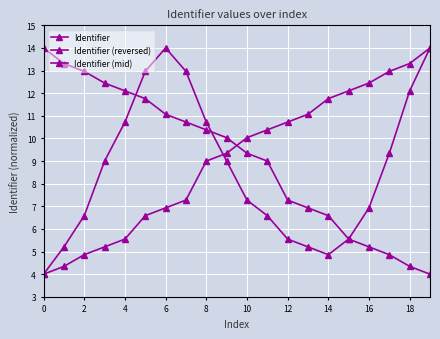

What is the difference between the maximum and minimum values in the Identifier (mid) series?

10.0